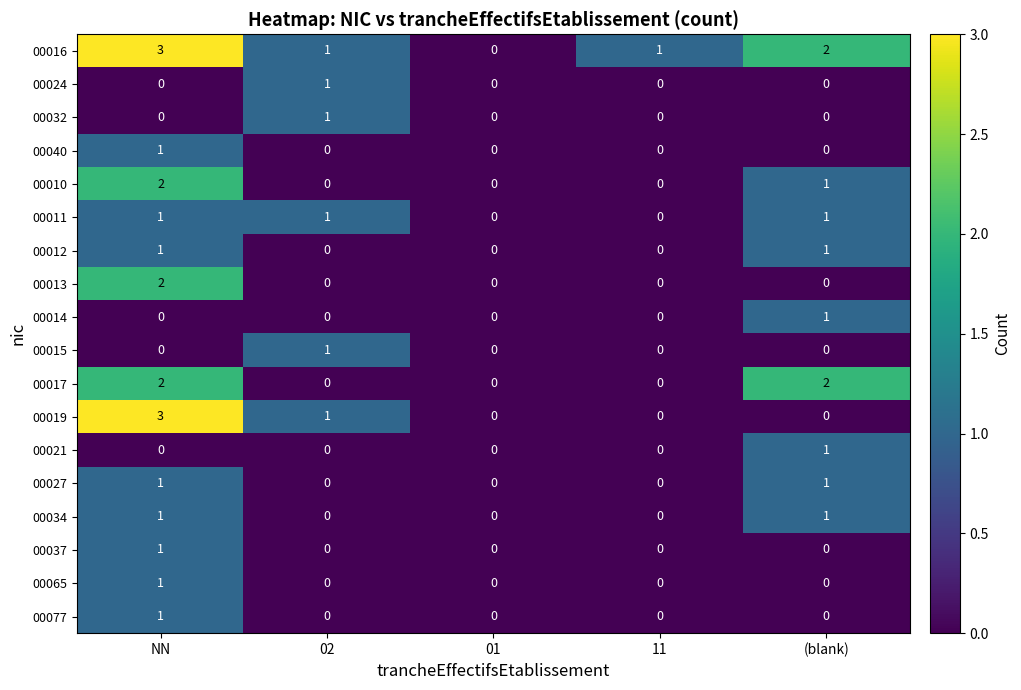

At which label is 00010 closest to 1?

(blank)